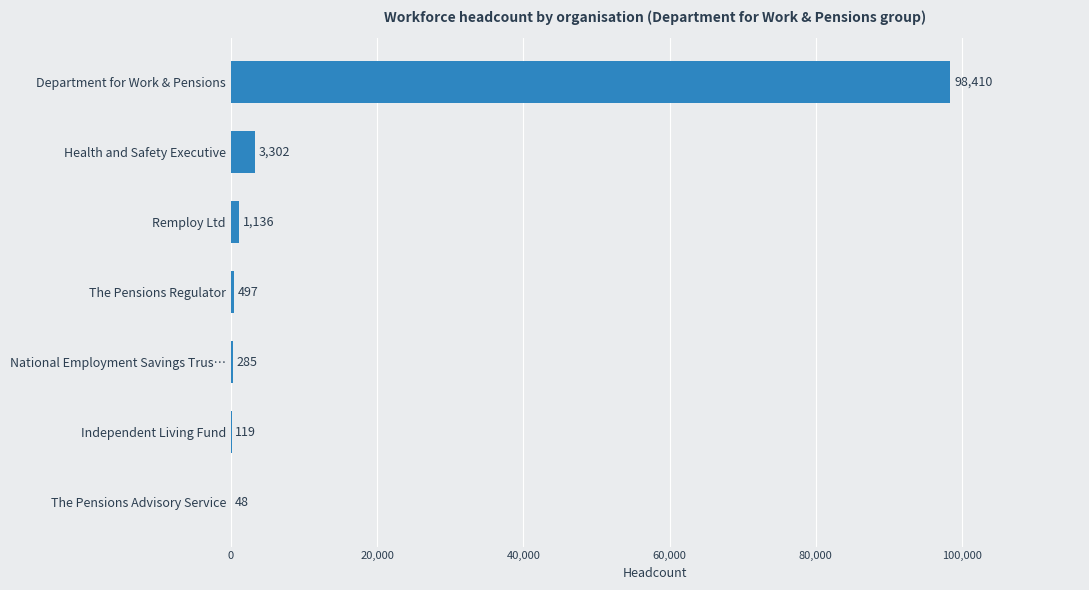

Which label corresponds to the largest value in the chart?

Department for Work & Pensions